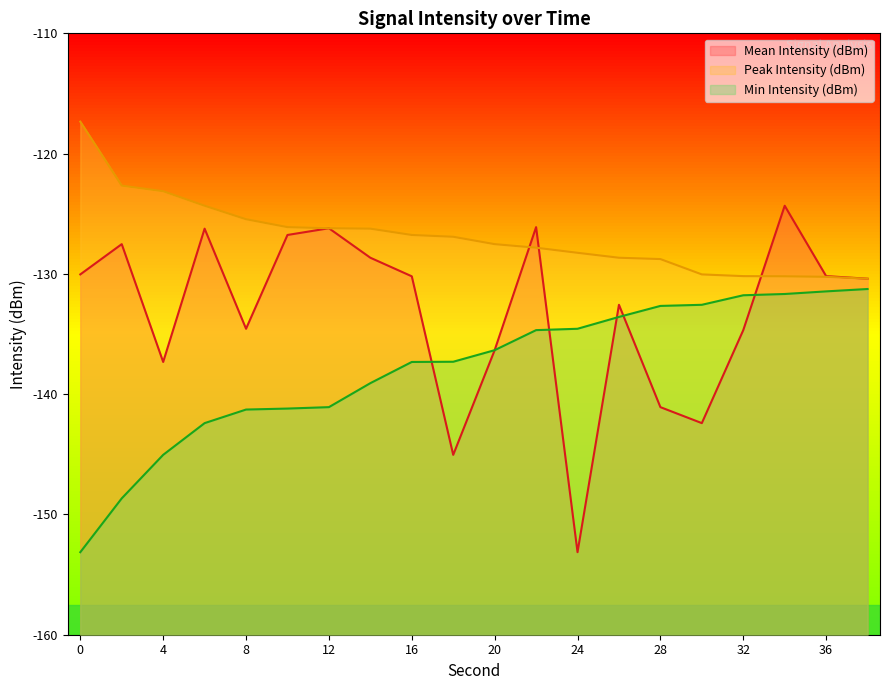

At how many categories does at least one series exceed -118?

1